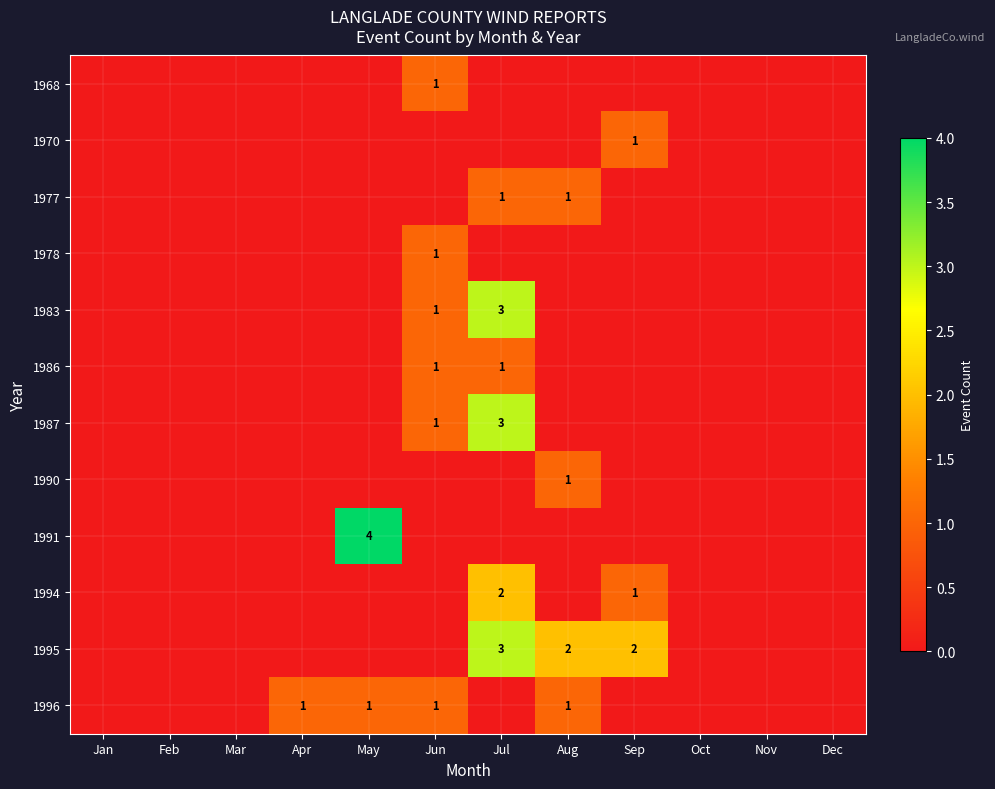

Which label corresponds to the smallest value in the chart?

Jan